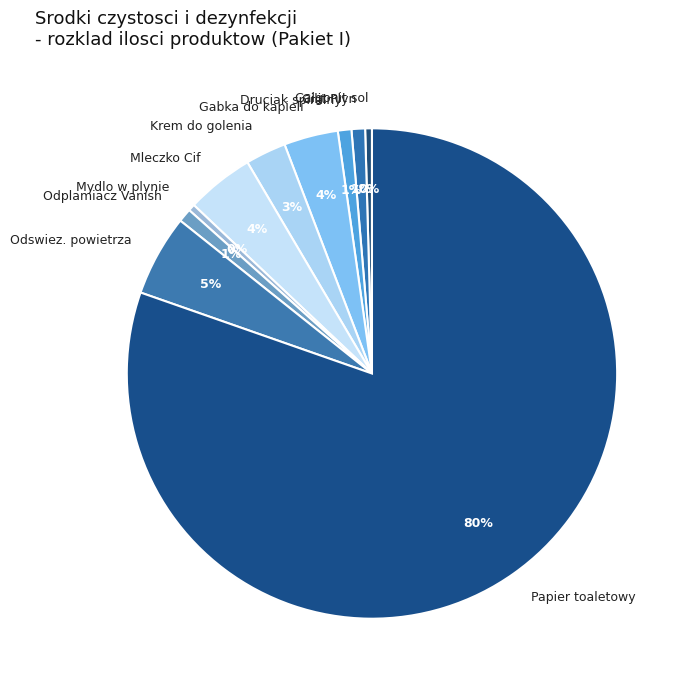

To the nearest percent, what portion does Odplamiacz Vanish represent?

1%